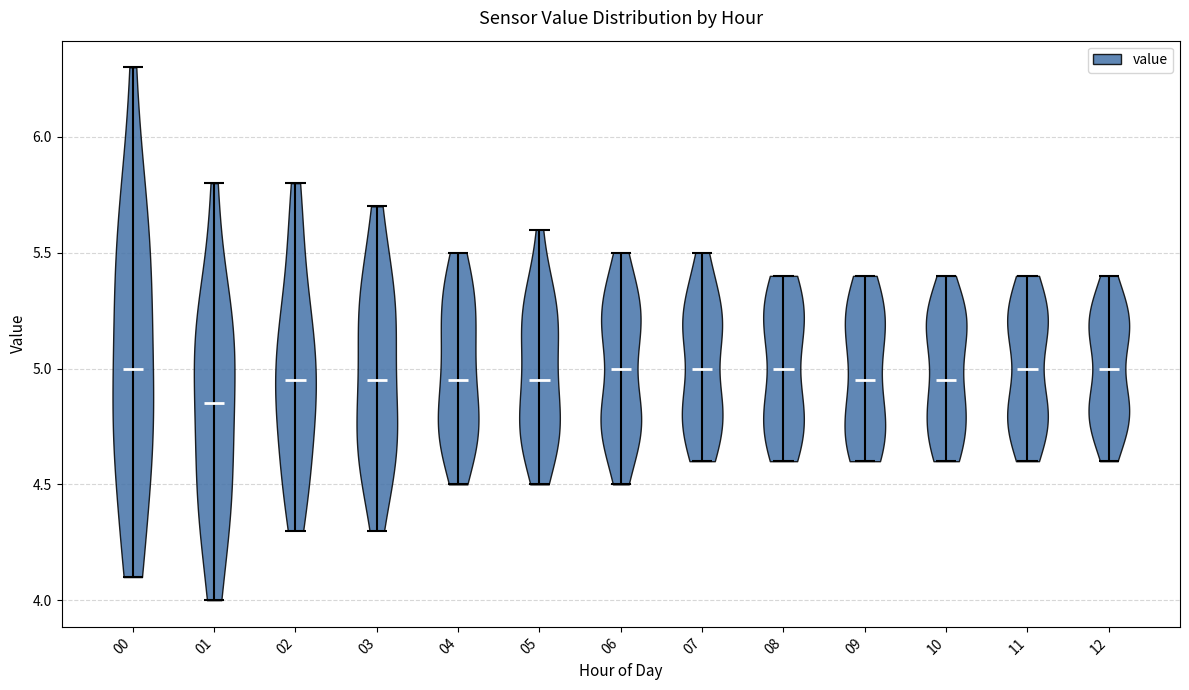

Reading left to right, read every violin against the y-axis: where its median line is, and the lowest and highest points it reaches. The values are not printed on the chart, so give them approximately, as read against the axis.

00: median line 5.00, lowest point 4.10, highest point 6.30
01: median line 4.85, lowest point 4.00, highest point 5.80
02: median line 4.95, lowest point 4.30, highest point 5.80
03: median line 4.95, lowest point 4.30, highest point 5.70
04: median line 4.95, lowest point 4.50, highest point 5.50
05: median line 4.95, lowest point 4.50, highest point 5.60
06: median line 5.00, lowest point 4.50, highest point 5.50
07: median line 5.00, lowest point 4.60, highest point 5.50
08: median line 5.00, lowest point 4.60, highest point 5.40
09: median line 4.95, lowest point 4.60, highest point 5.40
10: median line 4.95, lowest point 4.60, highest point 5.40
11: median line 5.00, lowest point 4.60, highest point 5.40
12: median line 5.00, lowest point 4.60, highest point 5.40